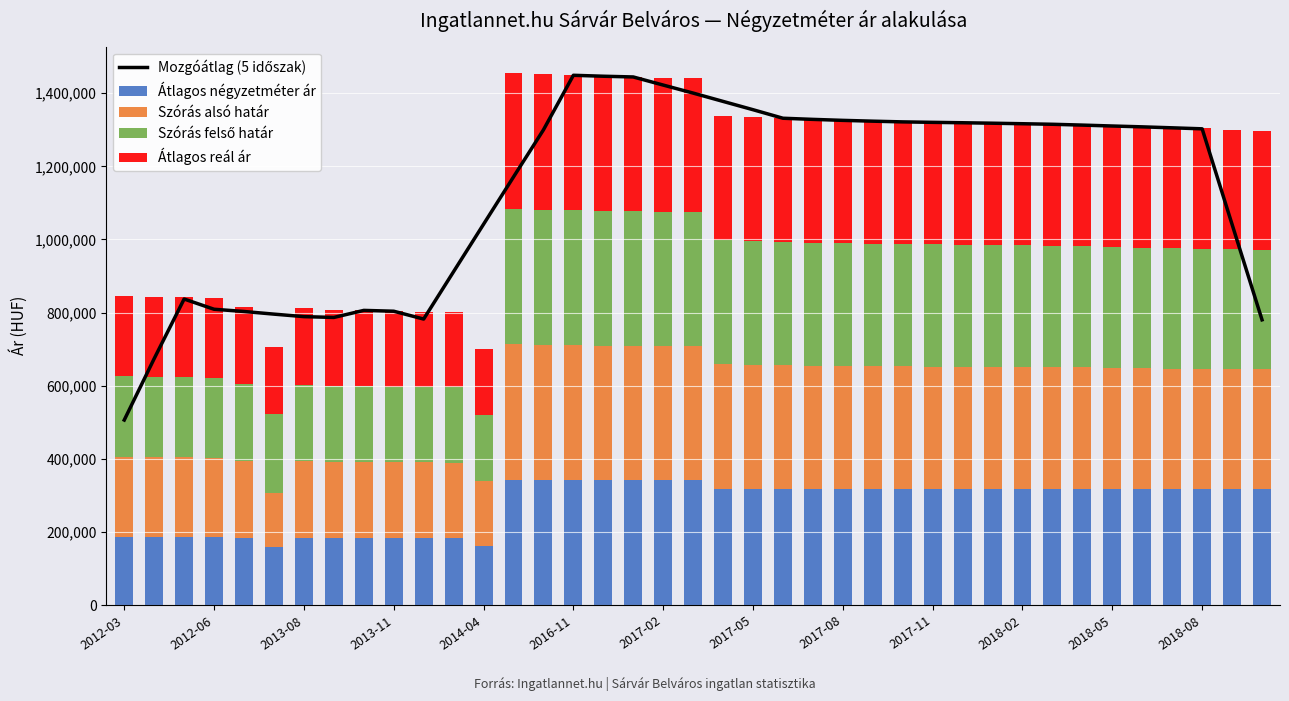

What is the lowest value of the Átlagos négyzetméter ár series?

159560